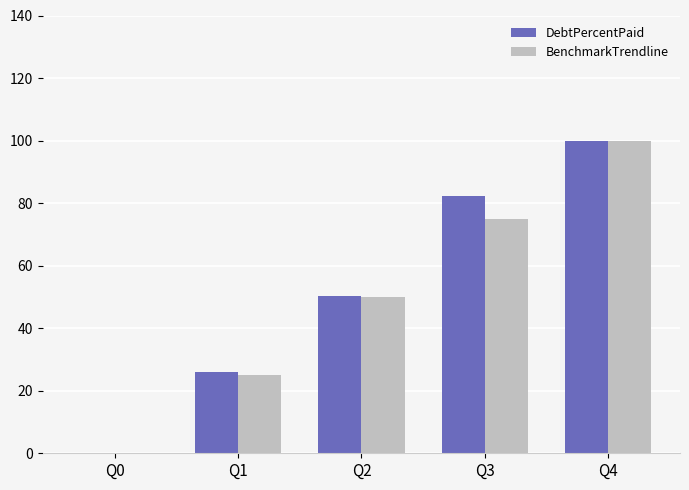

At which label is BenchmarkTrendline closest to 50?

Q2